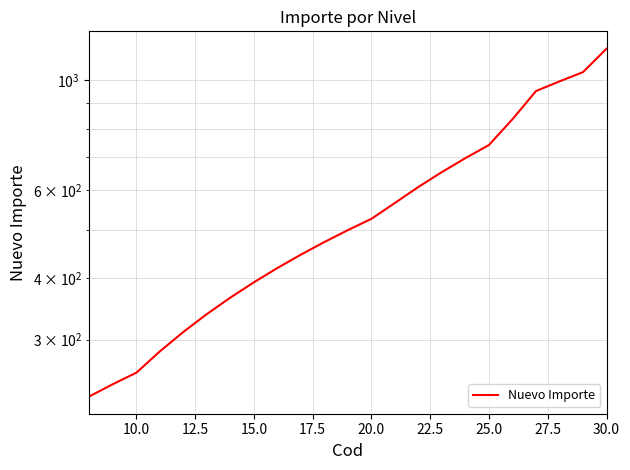

True or false: there are more than 2 points higher than both neighbors.

False